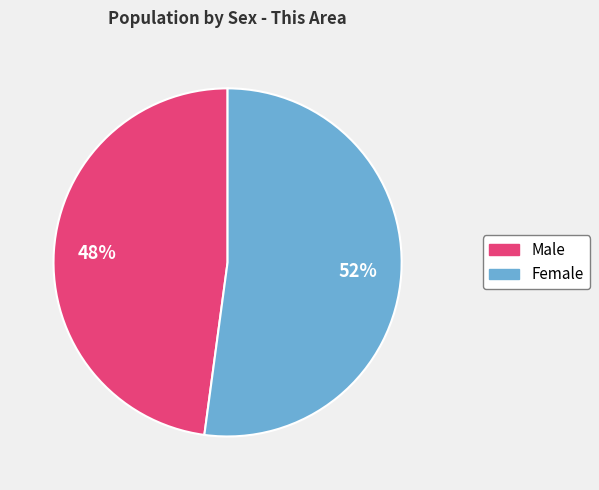

What is the largest slice in the pie chart?

Female